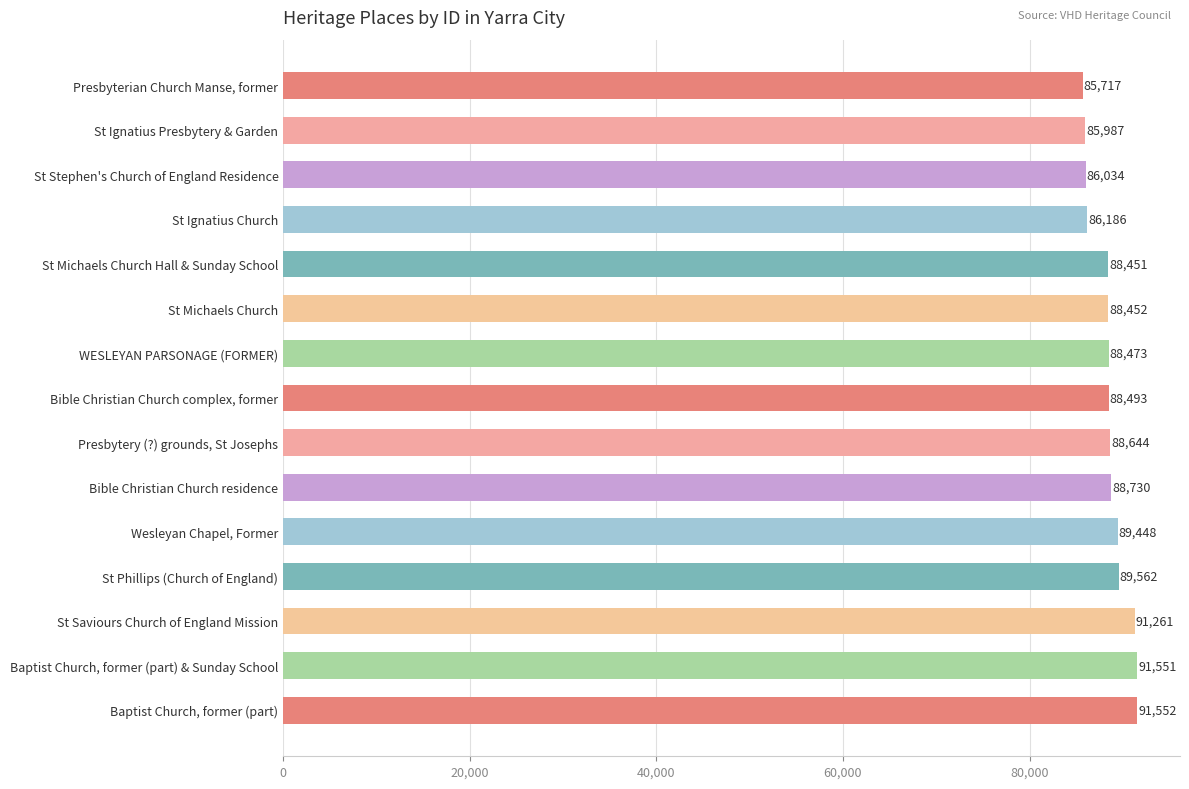

How many data points does each series have?

15